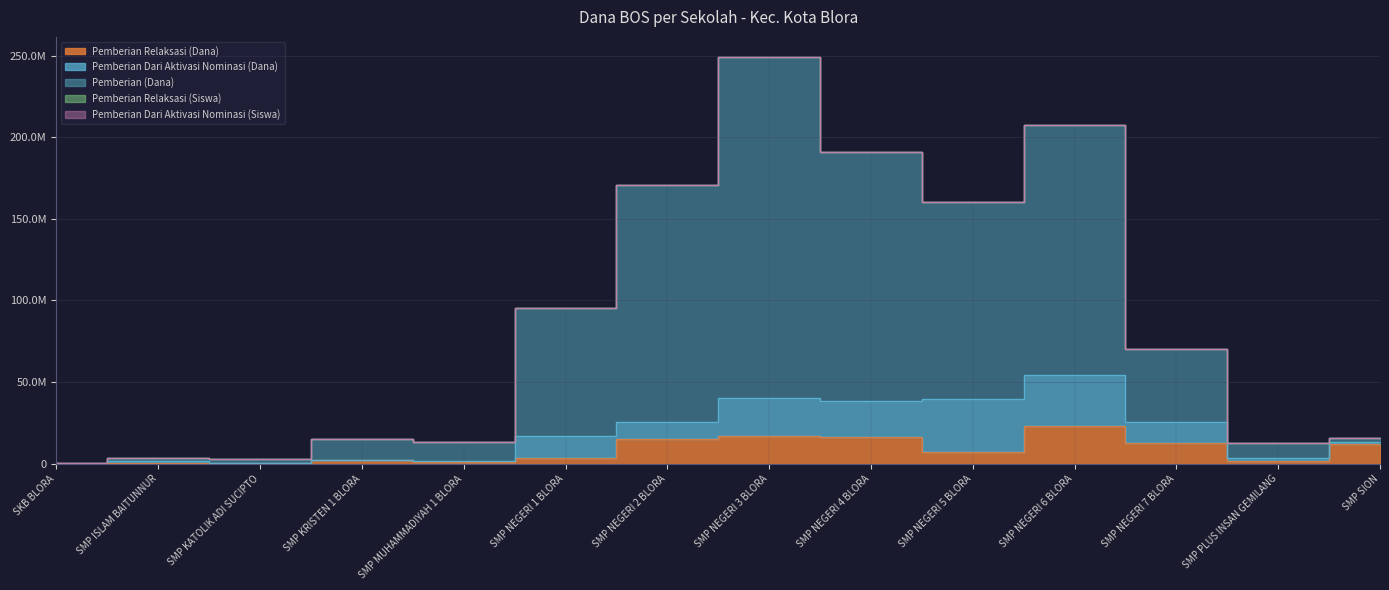

Which label corresponds to the largest value in the chart?

SMP NEGERI 3 BLORA